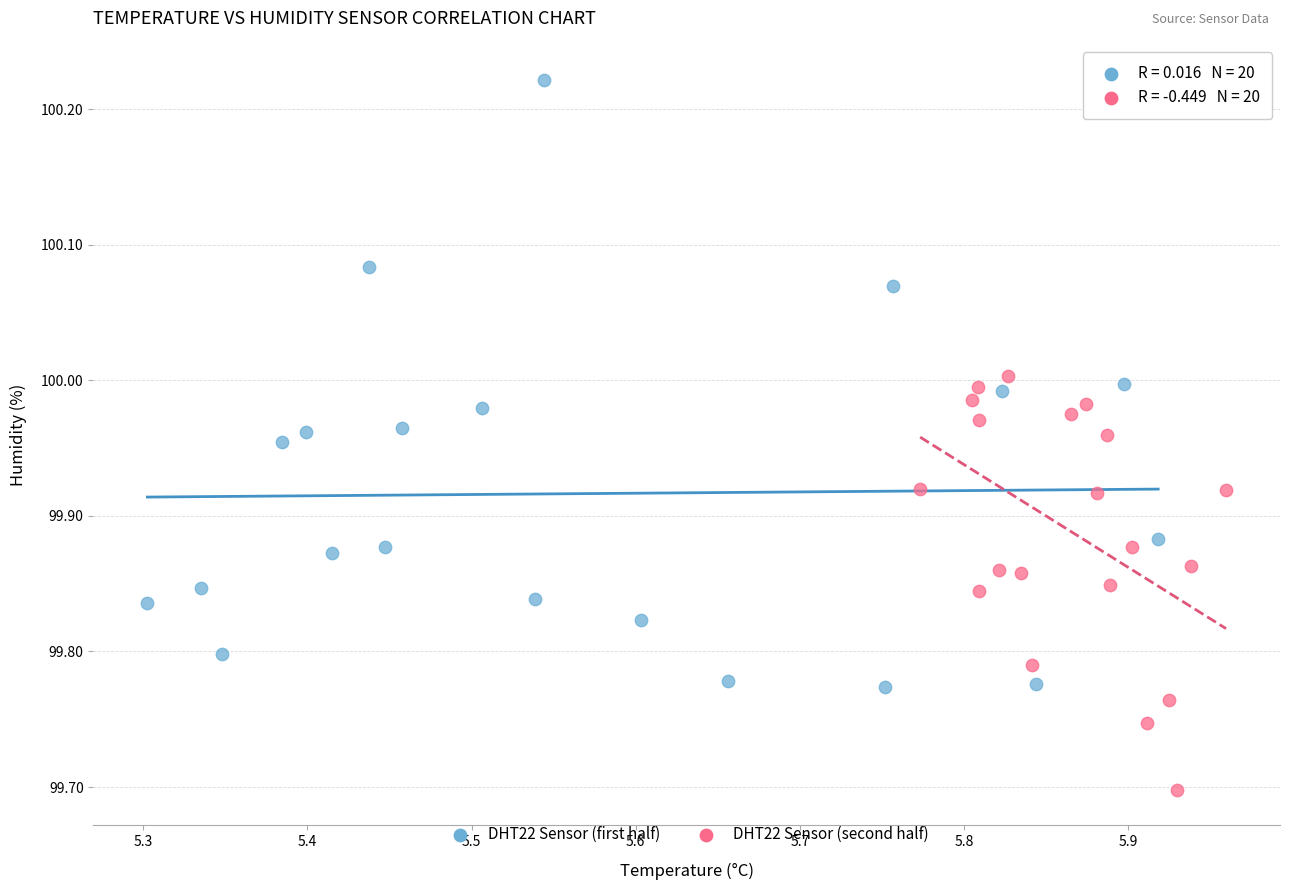

Which series reaches the minimum Y coordinate?

DHT22 Sensor (second half)